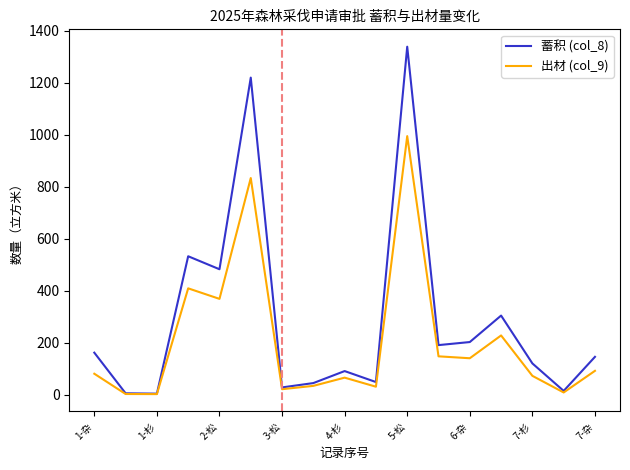

Which series has the largest total across all categories?

蓄积 (col_8)